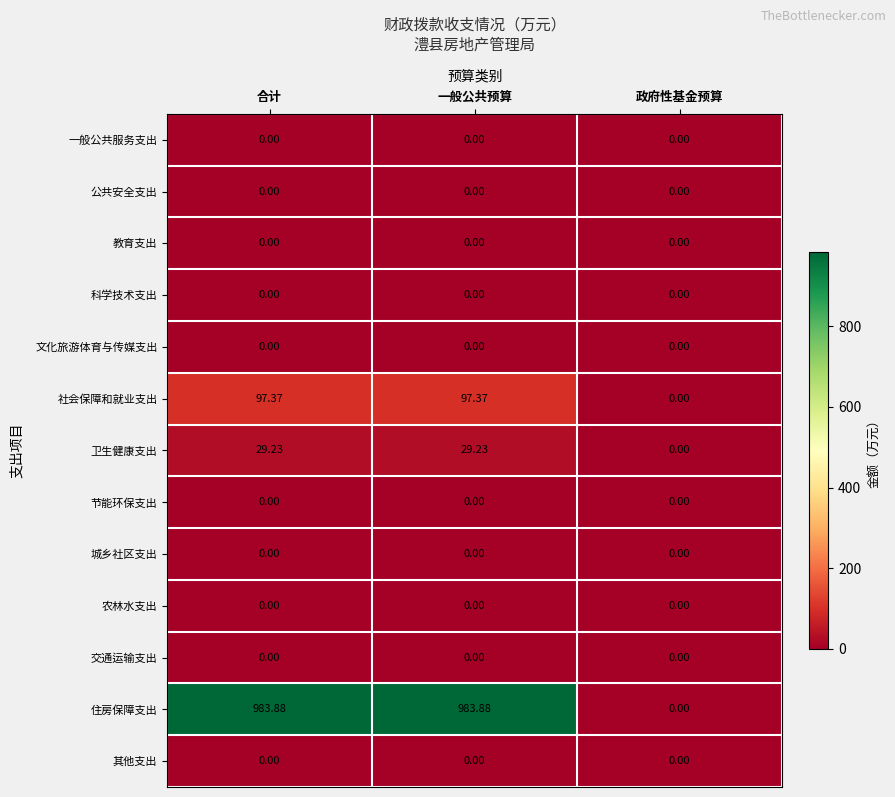

Which series has the widest spread of values?

住房保障支出